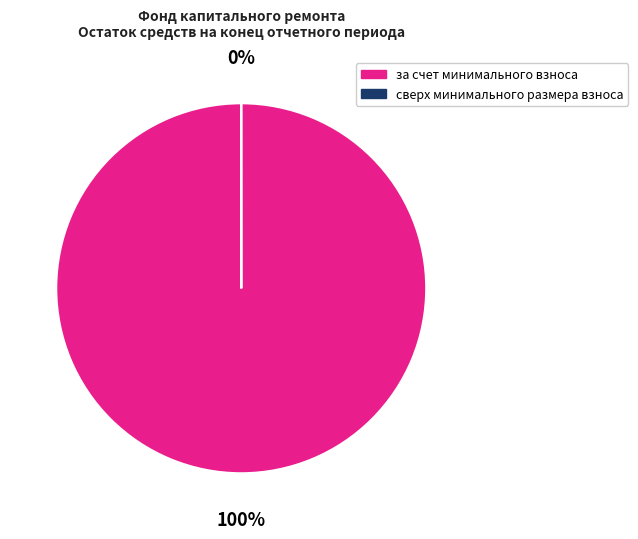

The за счет минимального взноса slice represents 88% of the pie. True or false?

False